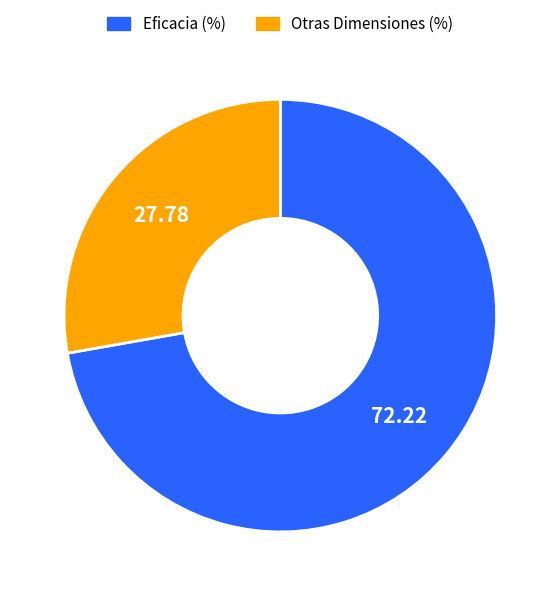

Is there a majority slice in this chart?

Yes